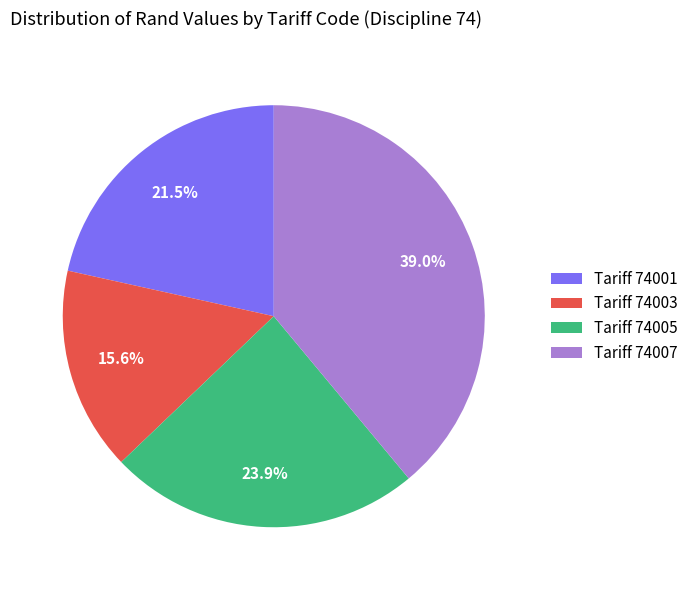

Between Tariff 74001 and Tariff 74007, which is larger?

Tariff 74007